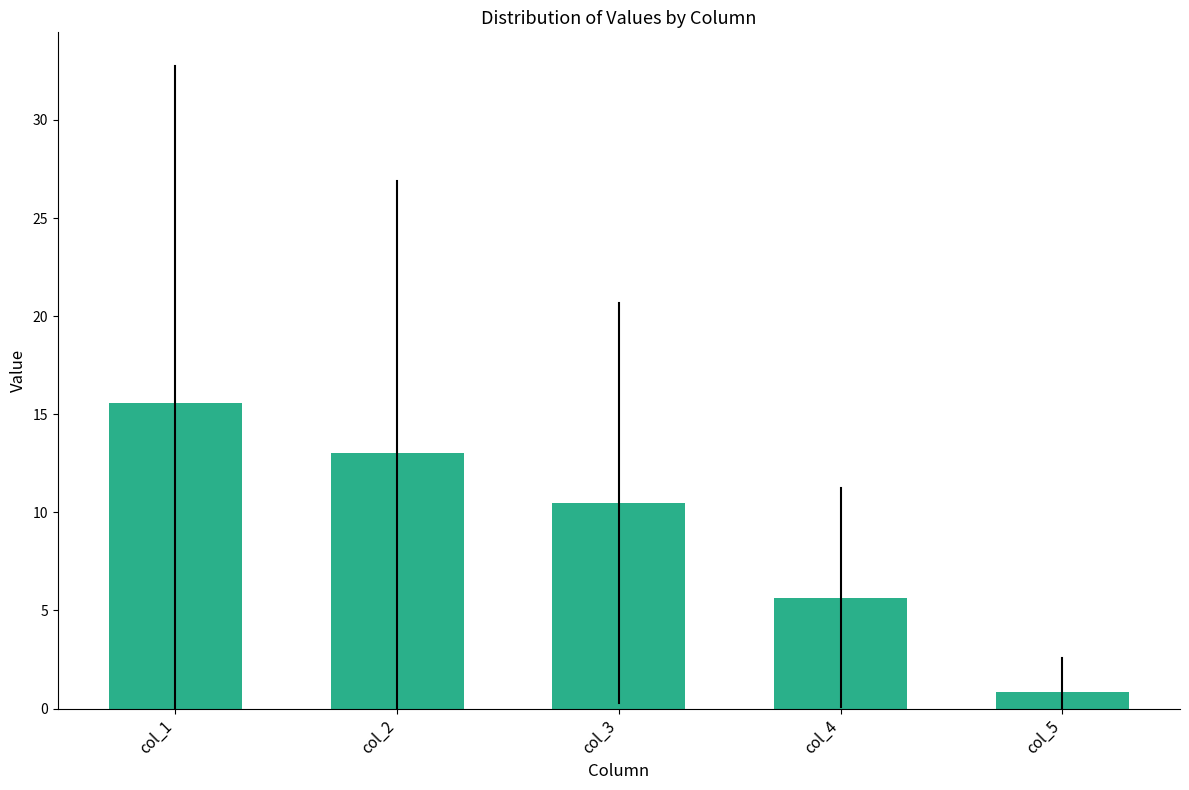

Reading right to left, transcribe all the data shown in this chart.

col_5=0.9	col_4=5.6	col_3=10.5	col_2=13.0	col_1=15.6